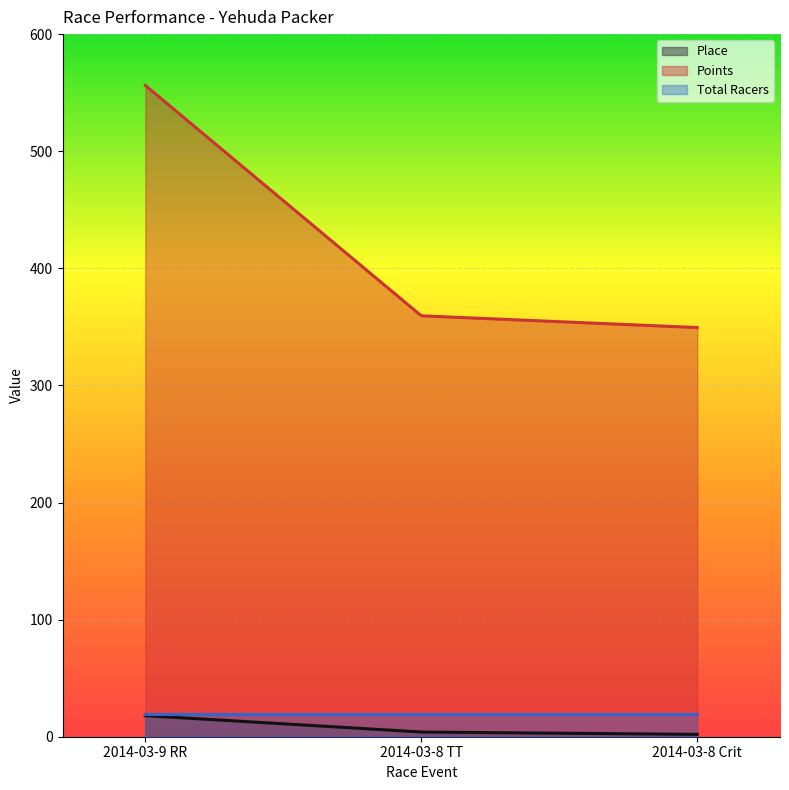

What is the sum of all Points values?

121881.2